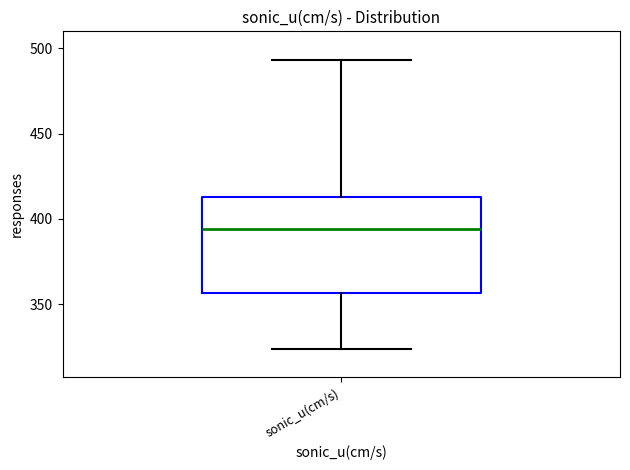

Transcribe this box plot: give where the median line is, the range the box spans, and where the two whiskers end, as read against the y-axis. The values are not printed on the chart, so give them approximately, as read against the axis.

median 395, box 355 to 415, whiskers 325 to 495